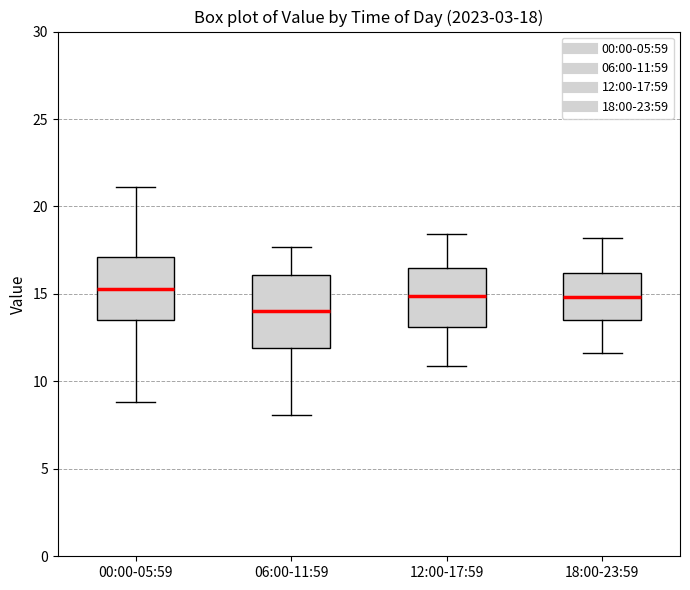

Which box has the lowest median line?

06:00-11:59